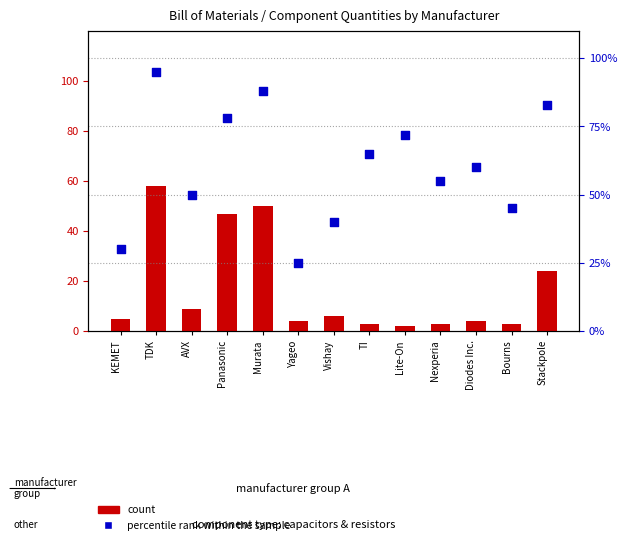

Is the value of percentile rank within the sample at TI greater than the value of count at Panasonic?

Yes